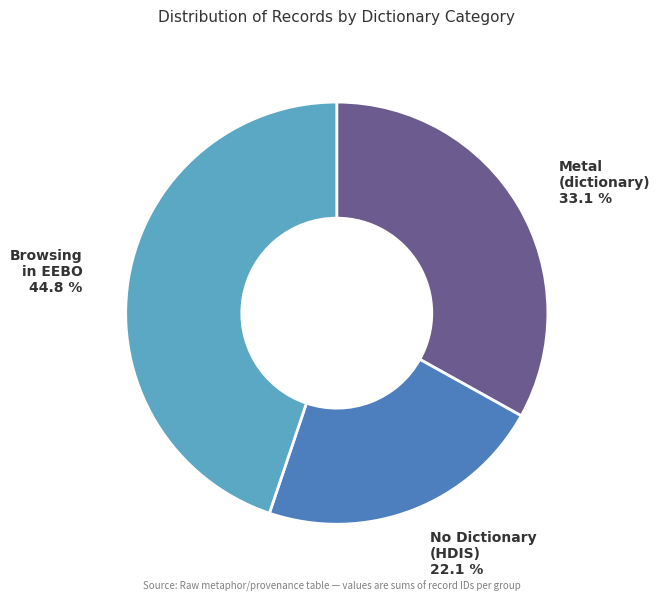

Does any single category account for the majority?

No